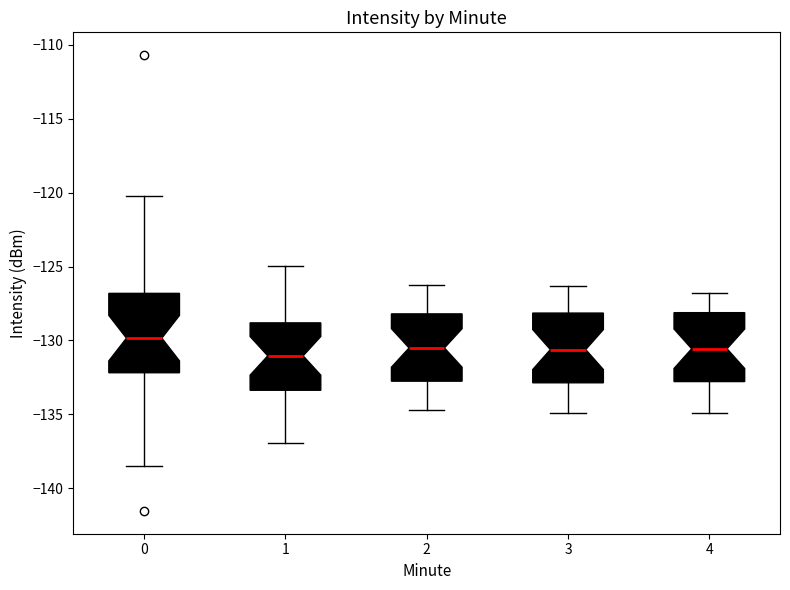

Reading left to right, transcribe this box plot: for each box, give where its median line is, the range the box spans, and where its two whiskers end, as read against the y-axis. The values are not printed on the chart, so give them approximately, as read against the axis.

0: median -130.0, box -132.0 to -127.0, whiskers -138.5 to -120.0
1: median -131.0, box -133.5 to -129.0, whiskers -137.0 to -125.0
2: median -130.5, box -133.0 to -128.0, whiskers -134.5 to -126.0
3: median -130.5, box -133.0 to -128.0, whiskers -135.0 to -126.5
4: median -130.5, box -133.0 to -128.0, whiskers -135.0 to -127.0